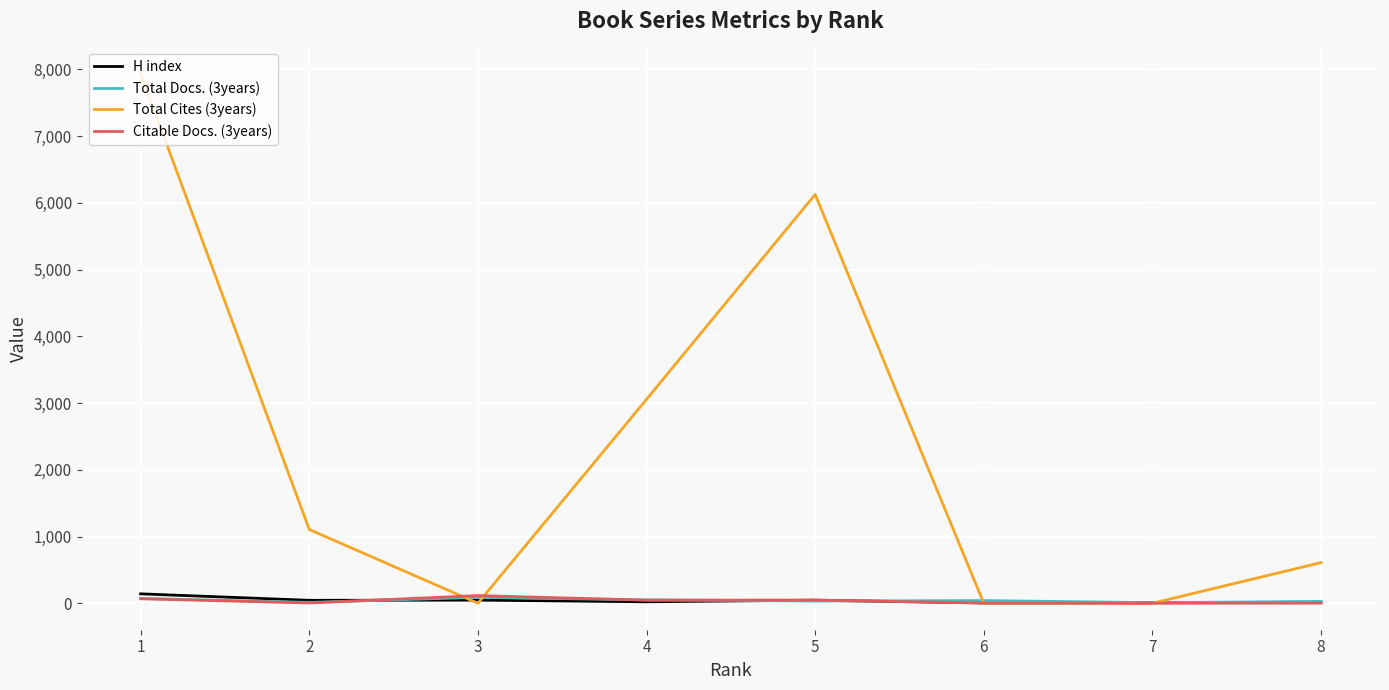

Is the value of Total Cites (3years) at 8 greater than the value of H index at 5?

Yes